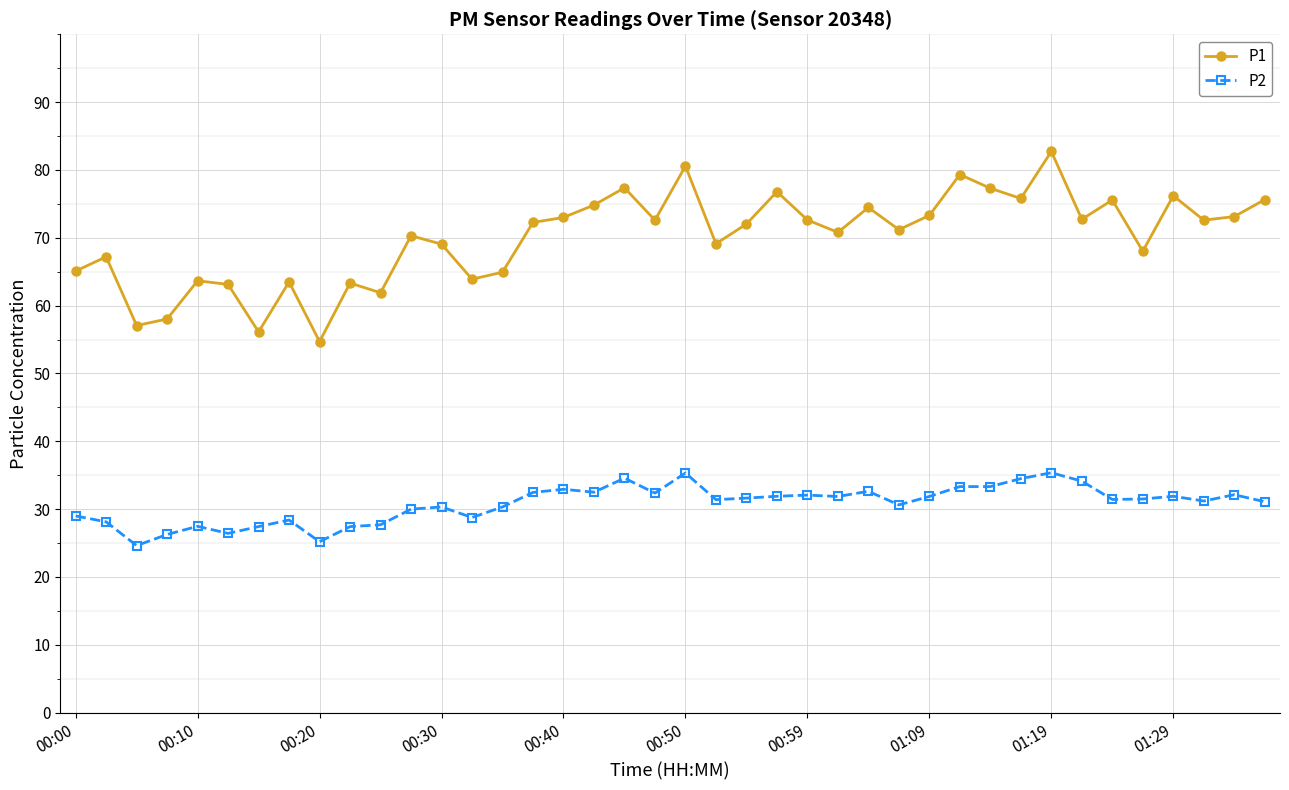

What is the maximum value for P2?

35.4